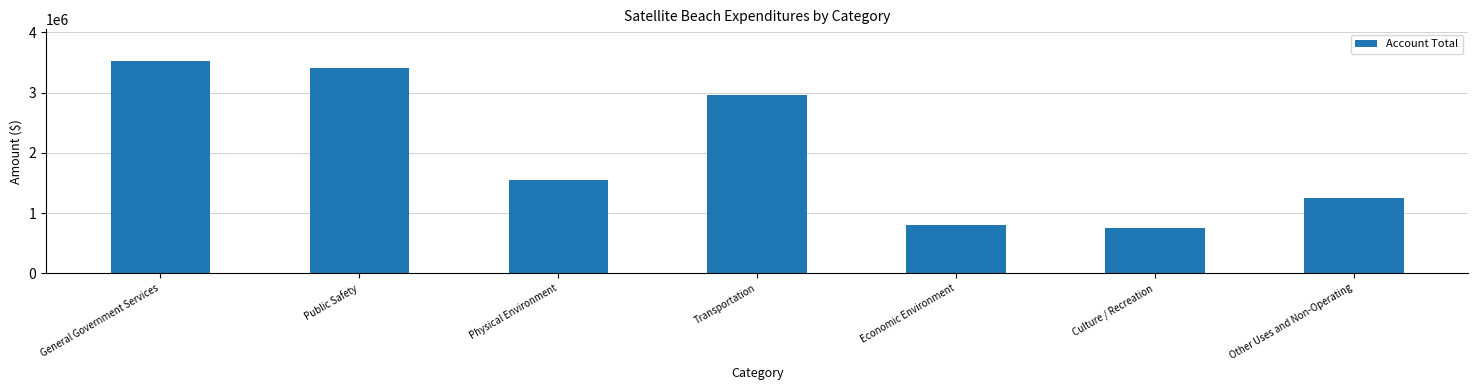

True or false: the data shows 397584 at Economic Environment.

False